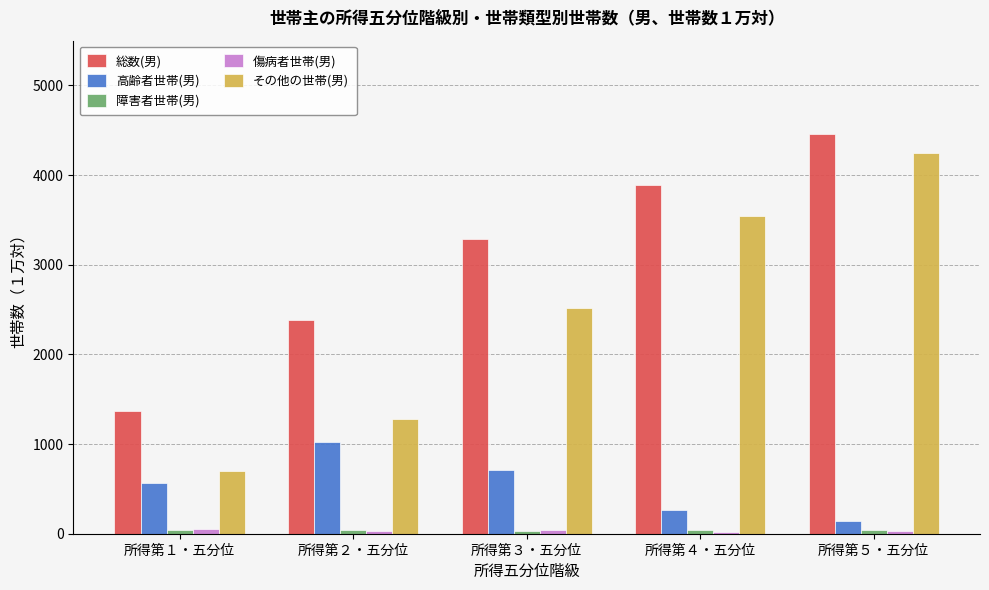

Which series has the widest spread of values?

その他の世帯(男)